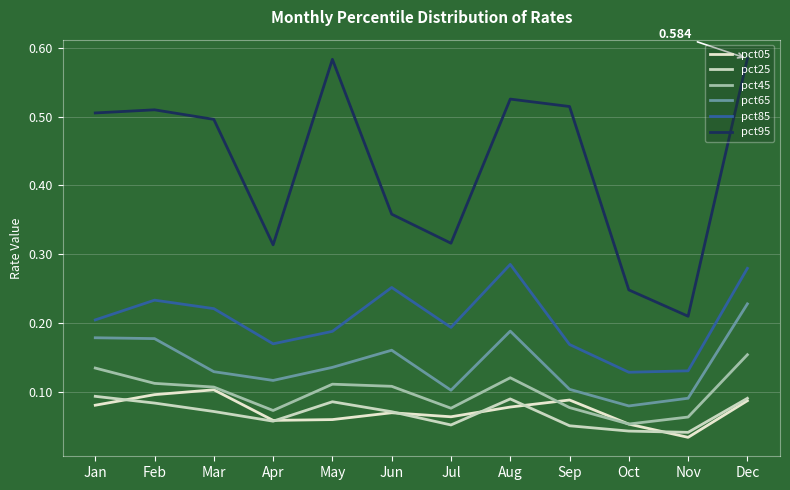

Is this an area chart (filled region under the line)?

No